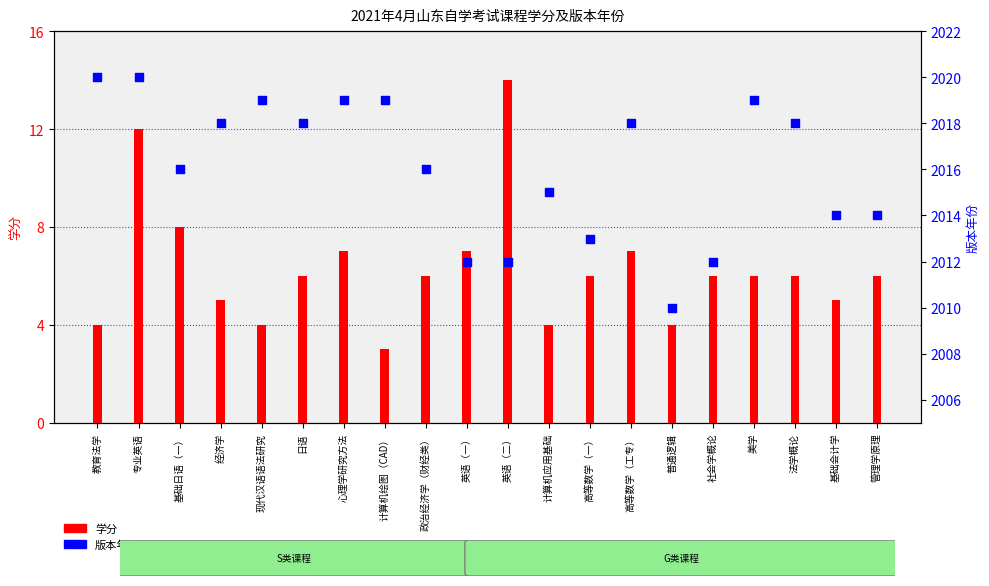

Is the value of 版本年份 at 经济学 greater than the value of 学分 at 计算机绘图（CAD）?

Yes